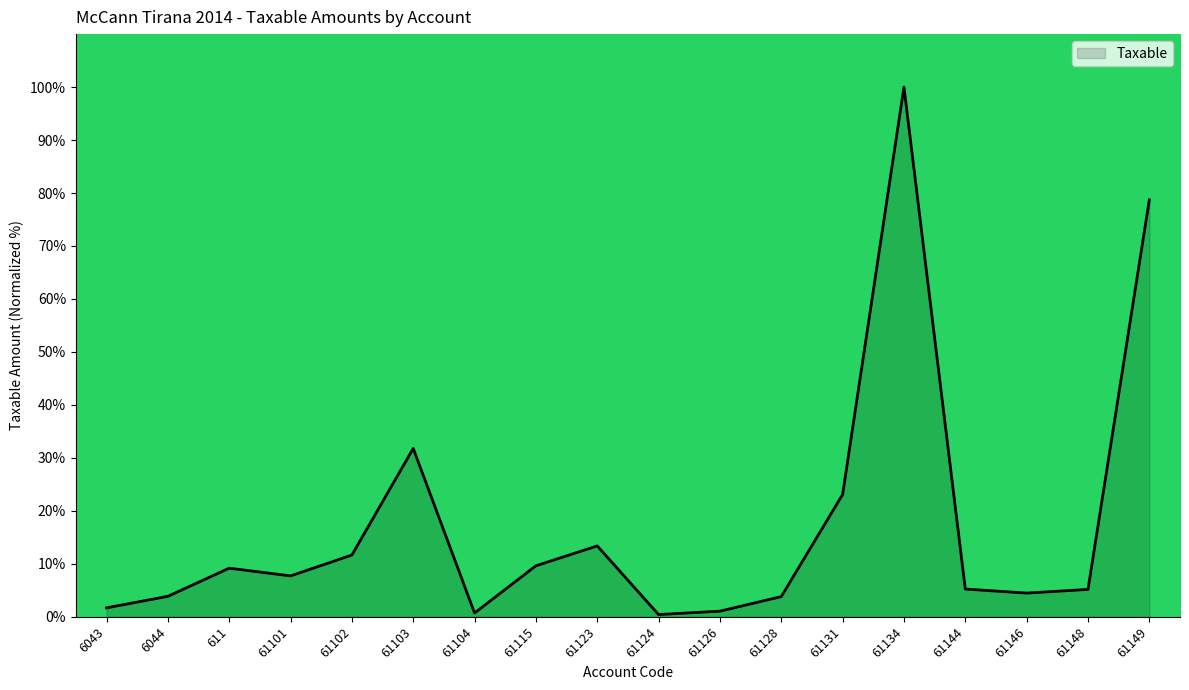

What is the smallest value displayed?

0.4